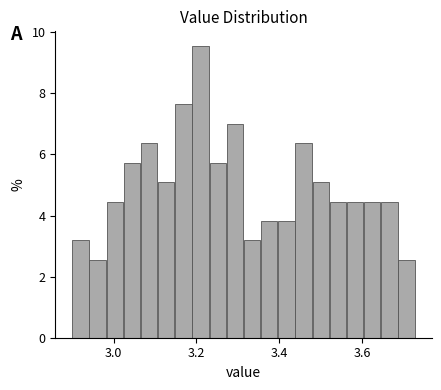

Around what value on the x-axis is the tallest bar? Give the approximate position of its centre, as read against the axis.

3.22